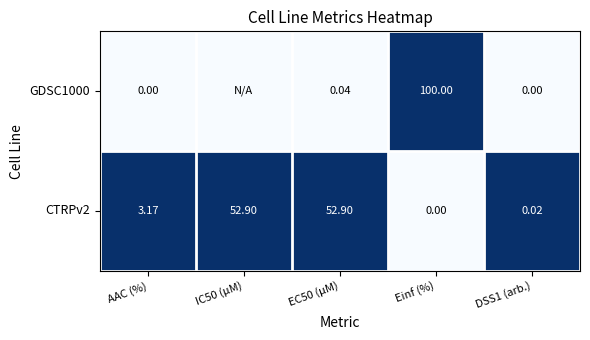

Which category has the lowest value in the CTRPv2 series?

Einf (%)